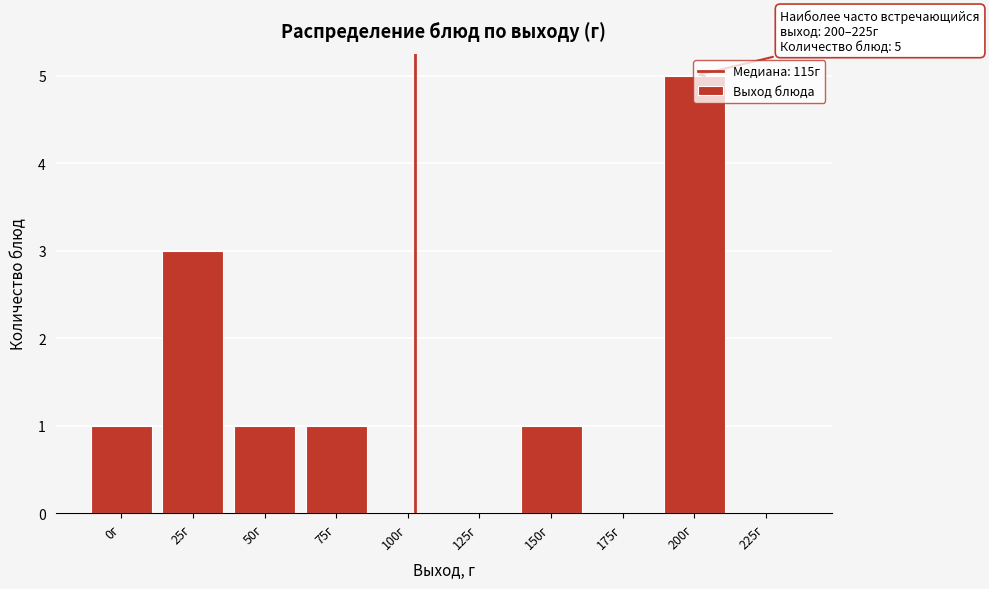

True or false: the data shows 0 at 175г.

True